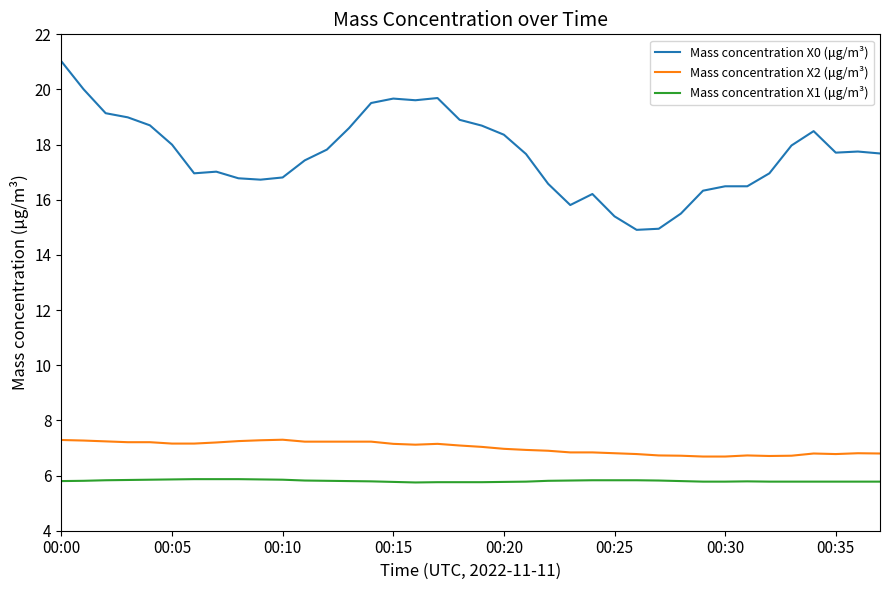

What is the lowest value of the Mass concentration X0 (μg/m³) series?

14.9